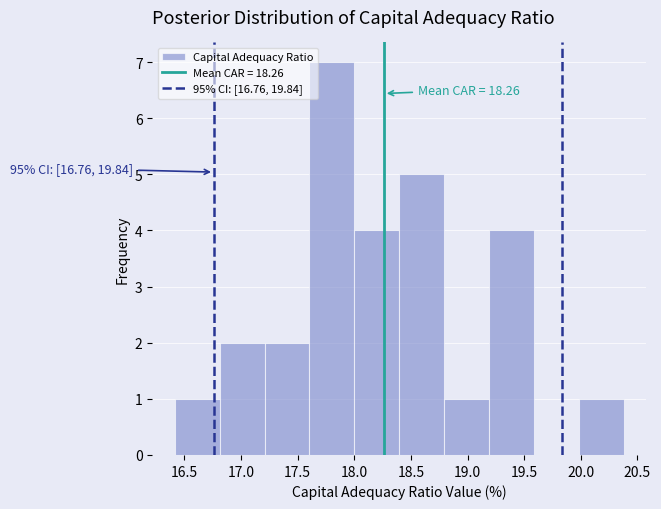

Over which range of the x-axis is the bar tallest?

17.6 to 18.0